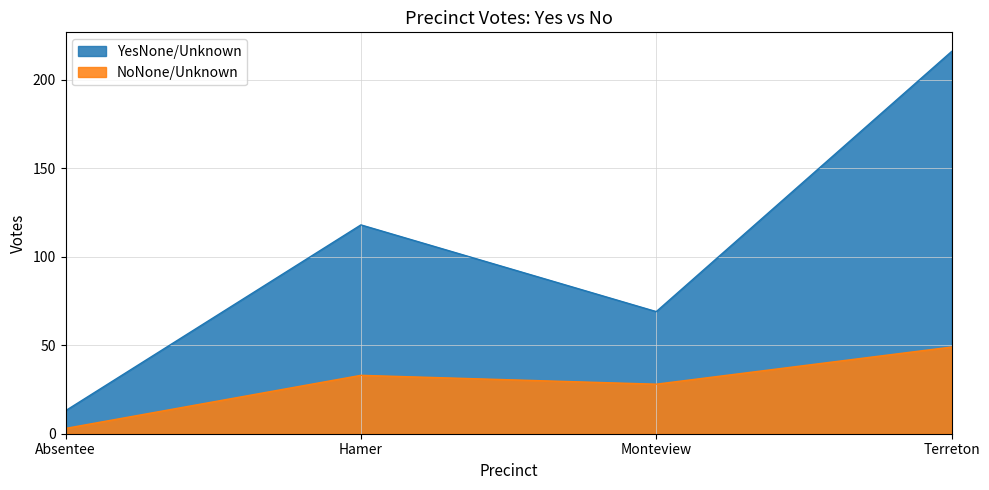

The YesNone/Unknown series shows 118 at Hamer. True or false?

True